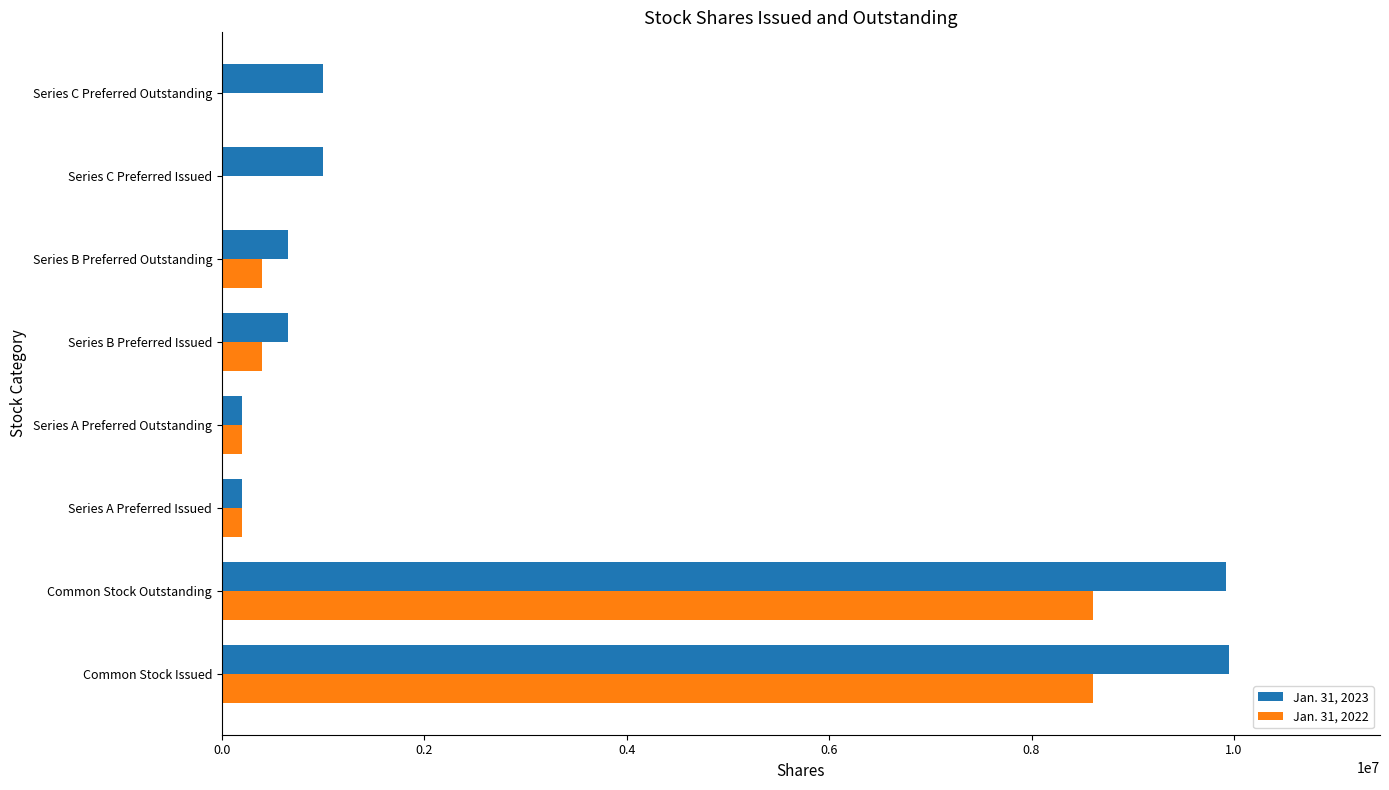

Which series has the largest range (max minus min)?

Jan. 31, 2023